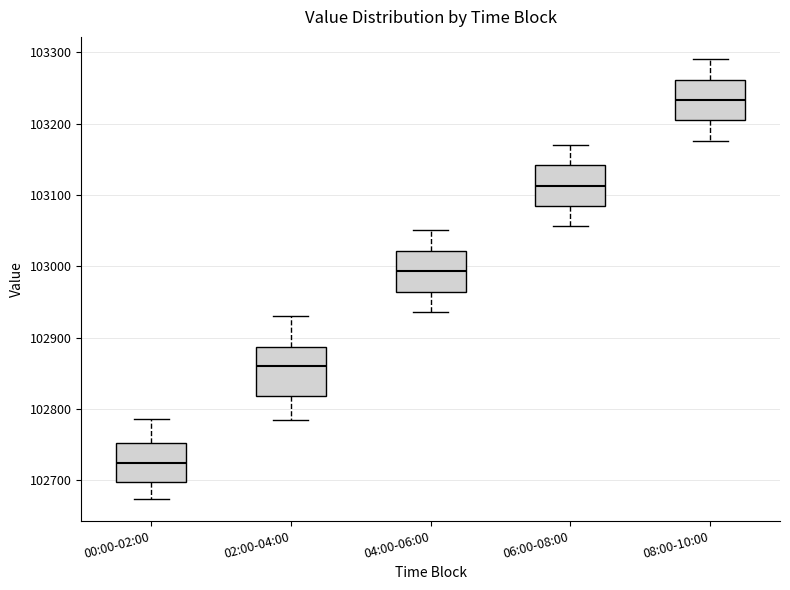

Where is the lower edge of the box for 04:00-06:00 on the y-axis? The values are not printed on the chart, so give them approximately, as read against the axis.

102960